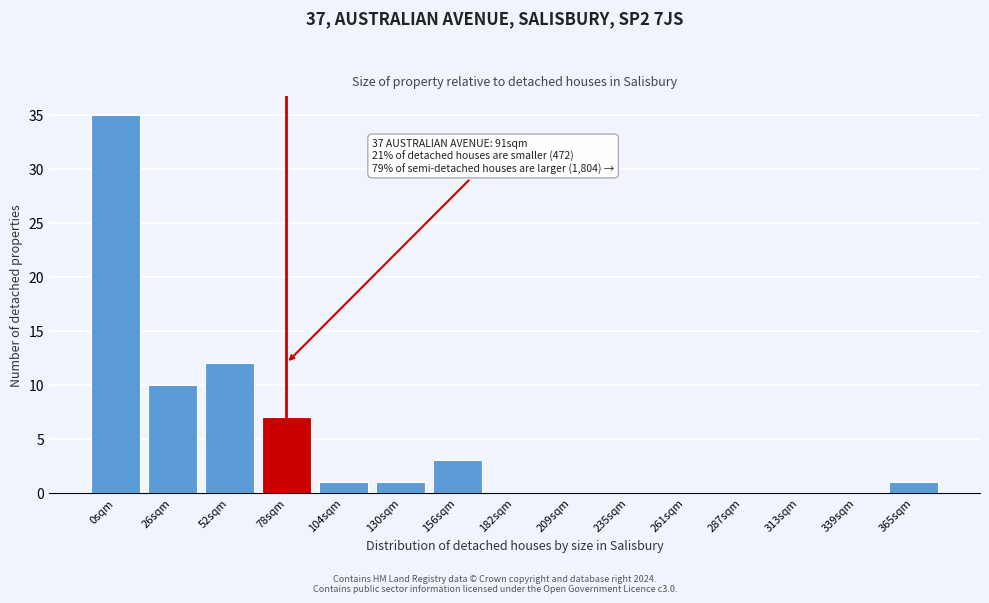

Reading left to right, transcribe all the data shown in this chart.

0sqm=35	26sqm=10	52sqm=12	78sqm=7	104sqm=1	130sqm=1	156sqm=3	182sqm=0	209sqm=0	235sqm=0	261sqm=0	287sqm=0	313sqm=0	339sqm=0	365sqm=1